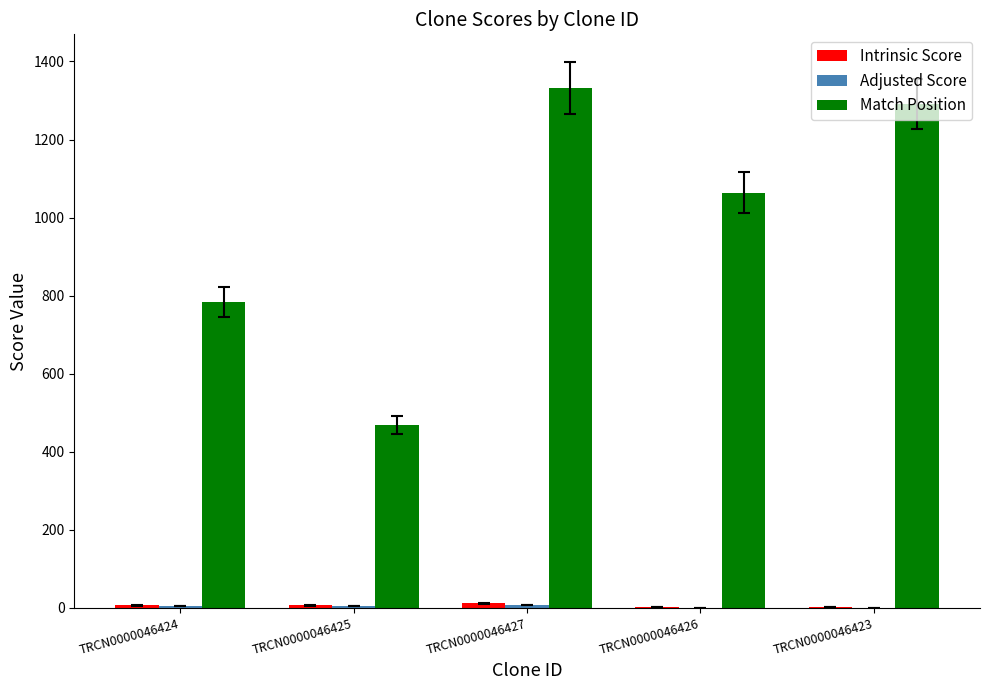

Which series has the largest total across all categories?

Match Position